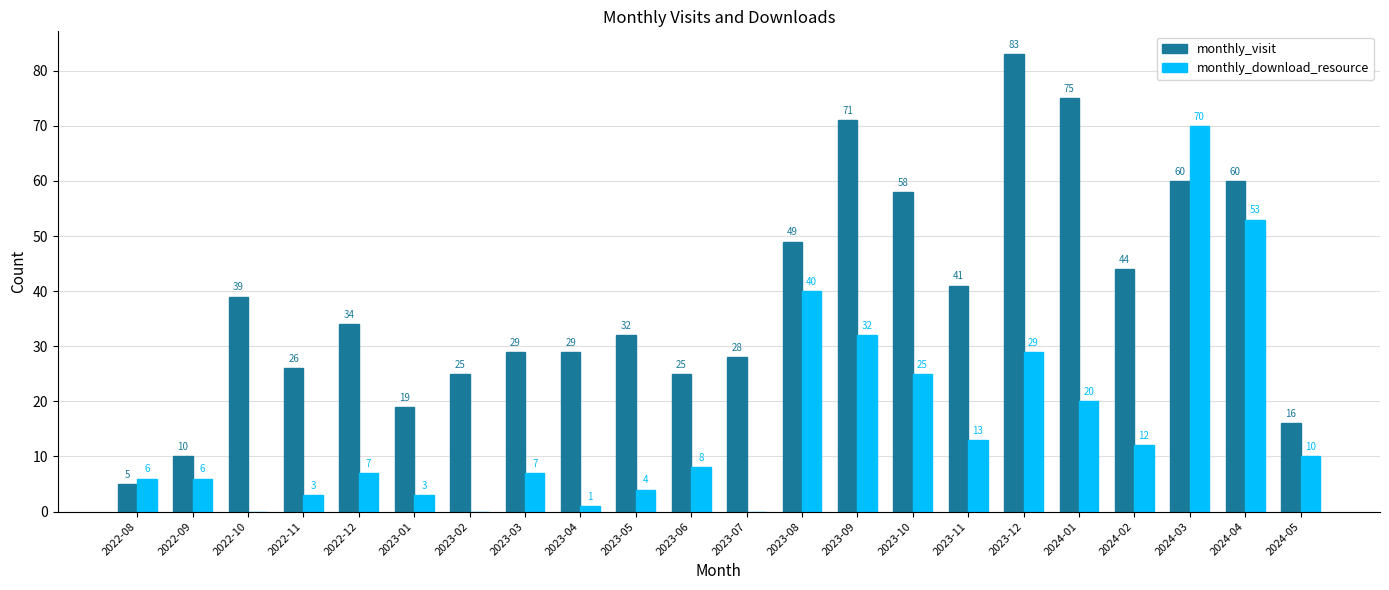

Reading right to left, extract all data points from this chart.

monthly_visit: 2024-05=16	2024-04=60	2024-03=60	2024-02=44	2024-01=75	2023-12=83	2023-11=41	2023-10=58	2023-09=71	2023-08=49	2023-07=28	2023-06=25	2023-05=32	2023-04=29	2023-03=29	2023-02=25	2023-01=19	2022-12=34	2022-11=26	2022-10=39	2022-09=10	2022-08=5
monthly_download_resource: 2024-05=10	2024-04=53	2024-03=70	2024-02=12	2024-01=20	2023-12=29	2023-11=13	2023-10=25	2023-09=32	2023-08=40	2023-07=0	2023-06=8	2023-05=4	2023-04=1	2023-03=7	2023-02=0	2023-01=3	2022-12=7	2022-11=3	2022-10=0	2022-09=6	2022-08=6